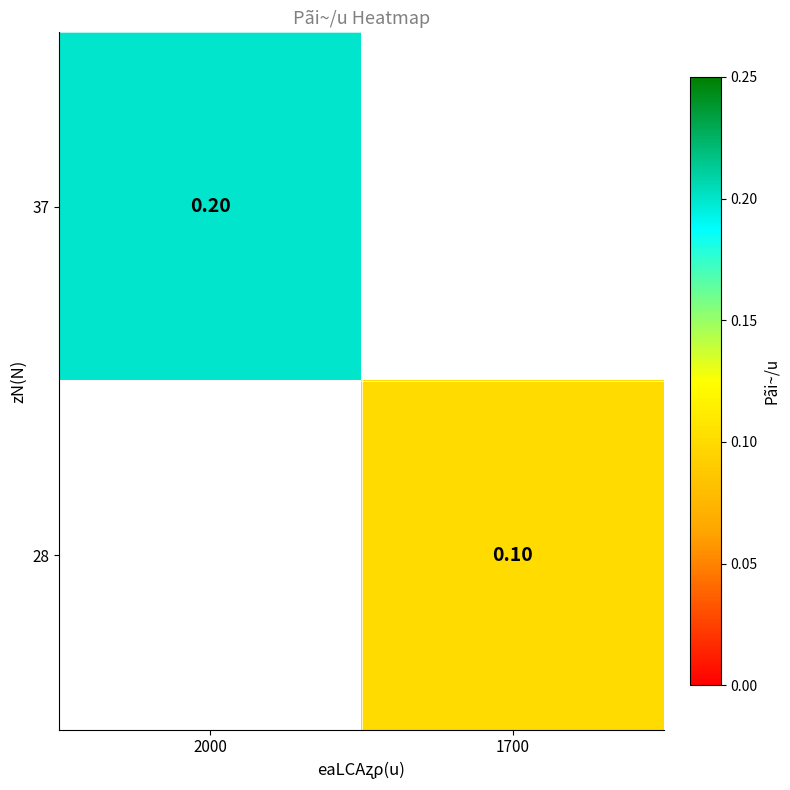

How many distinct data groups are displayed?

2